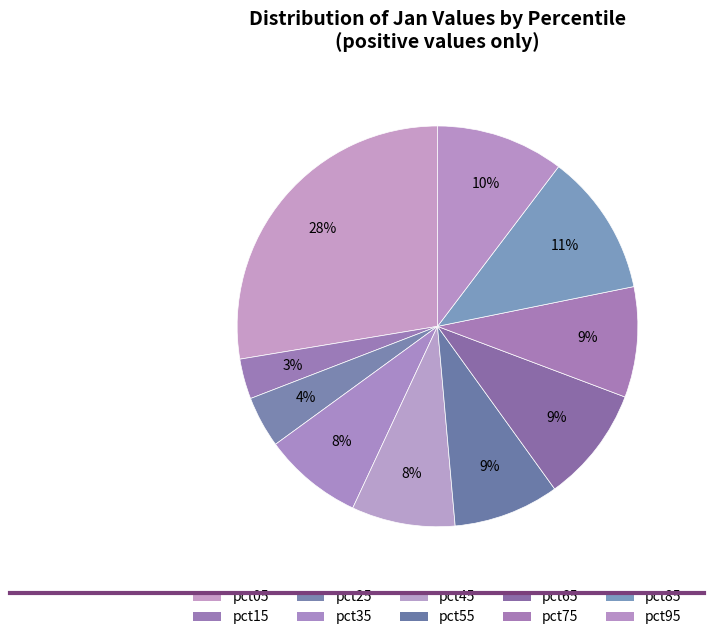

Combined, what portion of the pie is pct75 and pct95?

19.2%